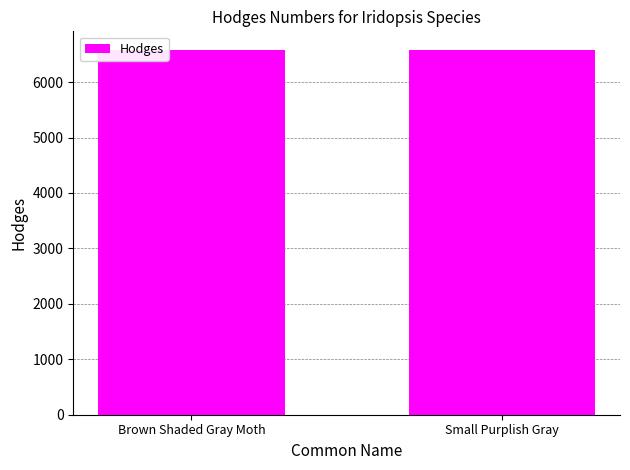

What is the difference between the values at Brown Shaded Gray Moth and Small Purplish Gray?

2